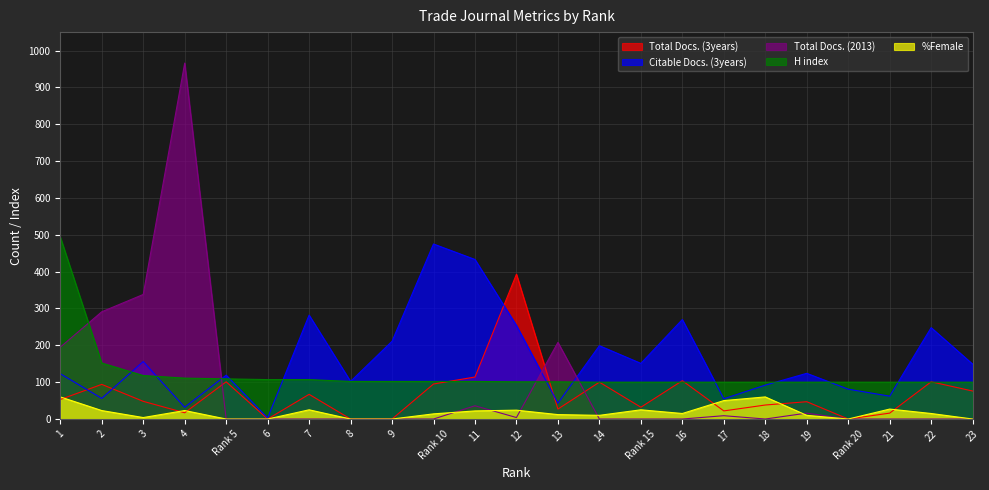

Which series changed the most between 9 and 12?

Total Docs. (3years)